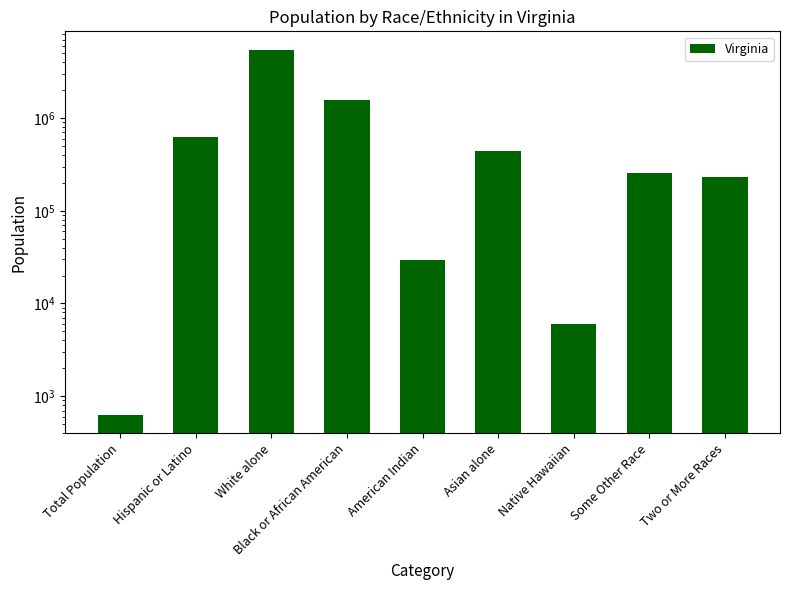

At which category does the chart reach its peak across all series?

White alone